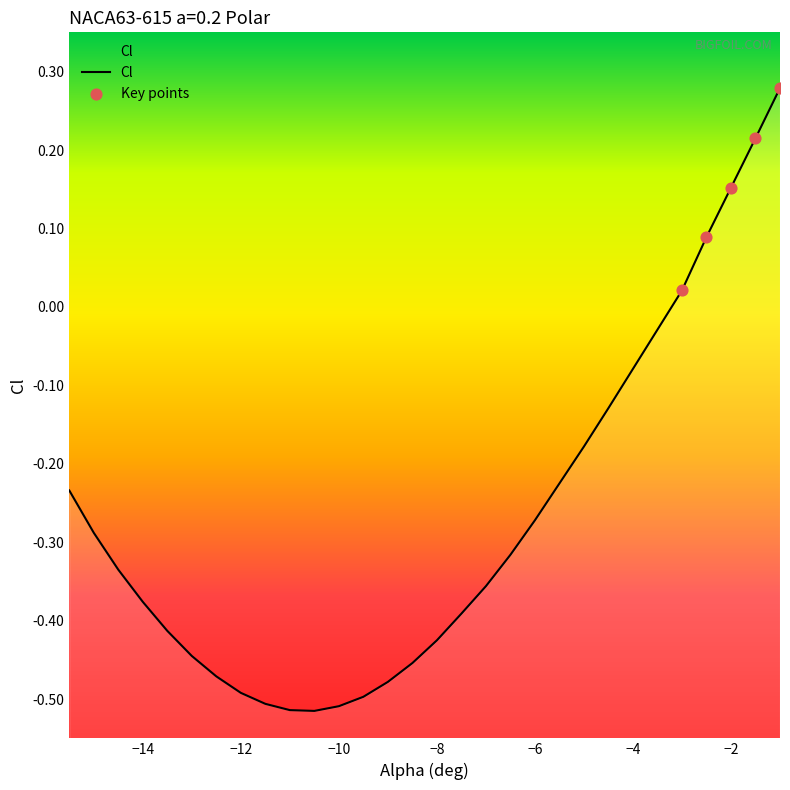

What is the change in value from -15.0 to -9.5?

-0.2